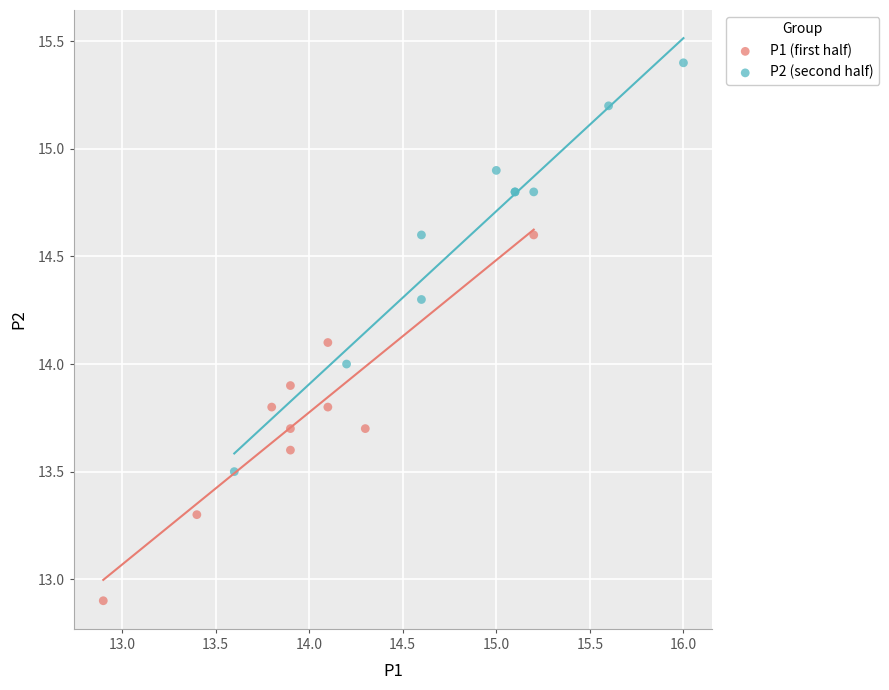

Which series contains the highest Y value?

P2 (second half)